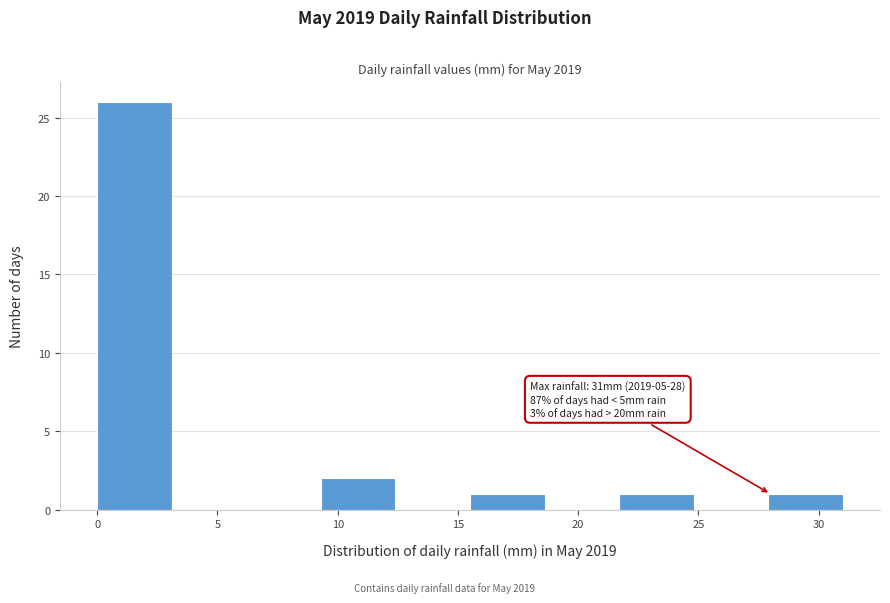

Over which range of the x-axis is the bar tallest?

0.0 to 3.1